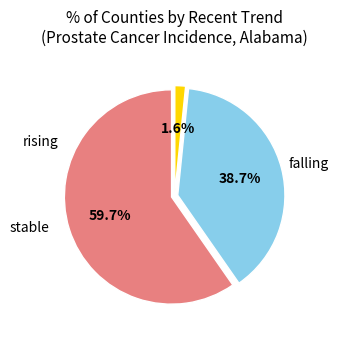

Is there a majority slice in this chart?

Yes